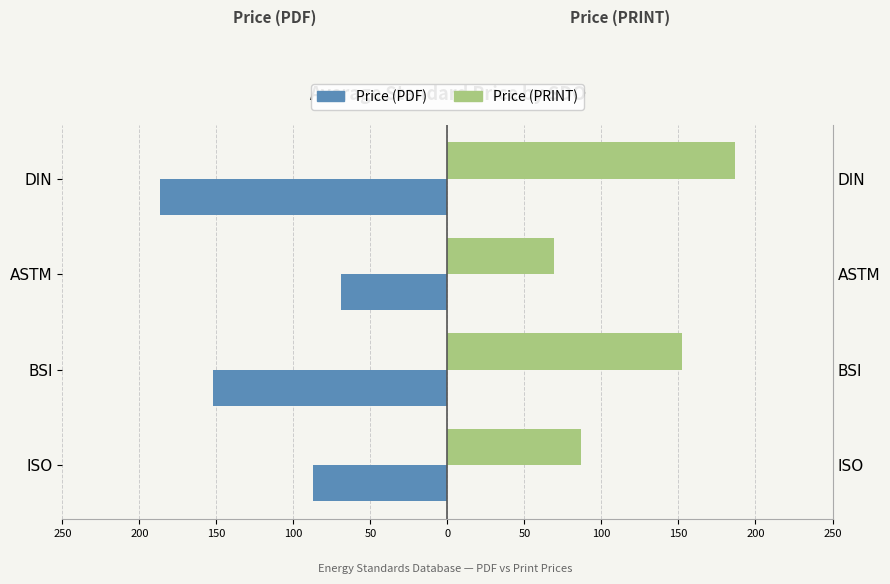

The Price (PRINT) series shows 98.9 at ASTM. True or false?

False